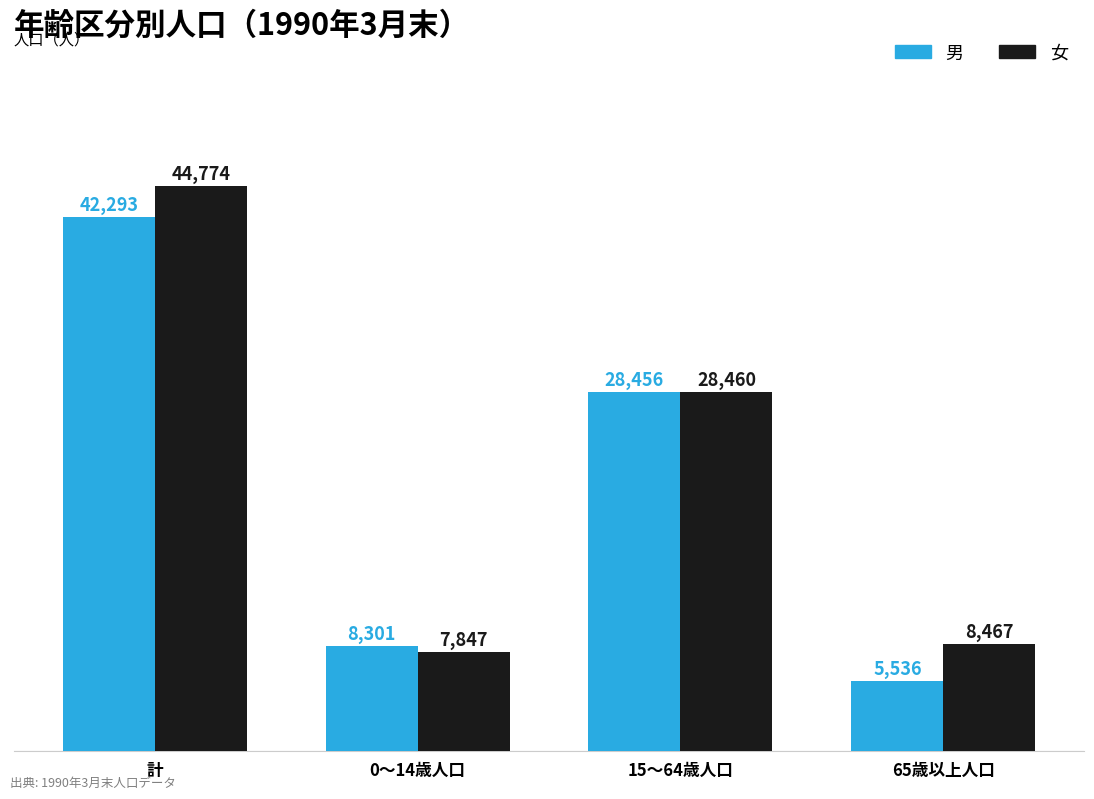

How many categories are shown in the chart?

4